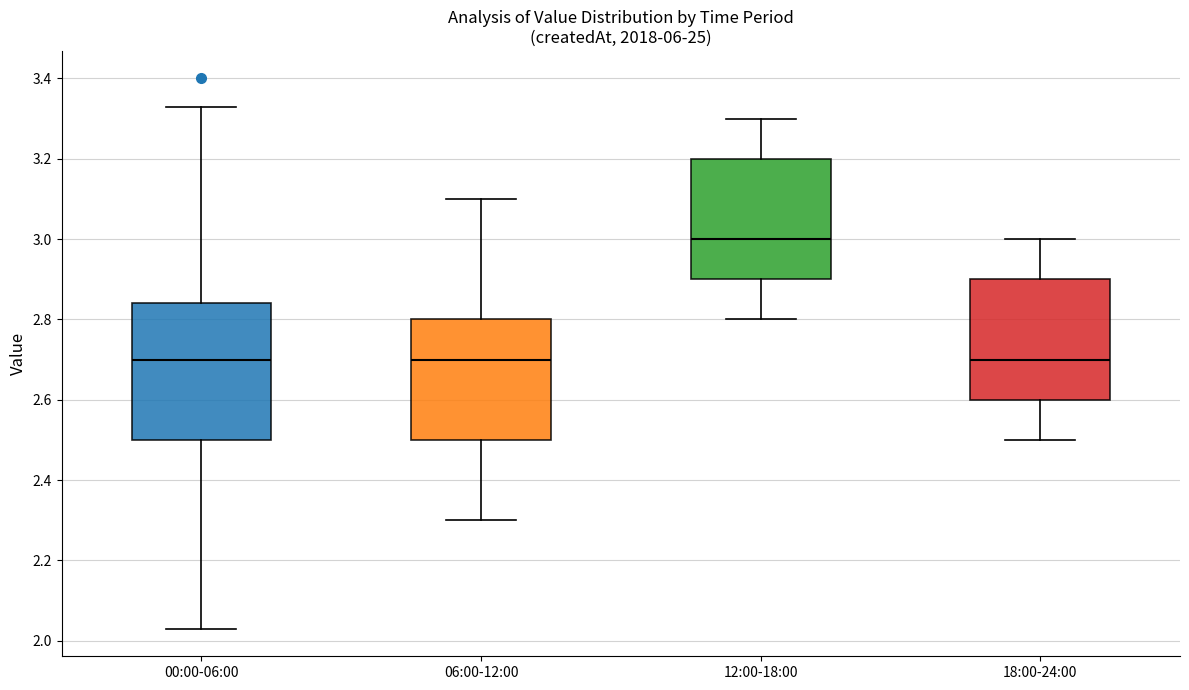

Reading left to right, read every box against the y-axis: the position of its median line, the range the box covers, and the ends of its whiskers. The values are not printed on the chart, so give them approximately, as read against the axis.

00:00-06:00: median 2.70, box 2.50 to 2.84, whiskers 2.04 to 3.34
06:00-12:00: median 2.70, box 2.50 to 2.80, whiskers 2.30 to 3.10
12:00-18:00: median 3.00, box 2.90 to 3.20, whiskers 2.80 to 3.30
18:00-24:00: median 2.70, box 2.60 to 2.90, whiskers 2.50 to 3.00